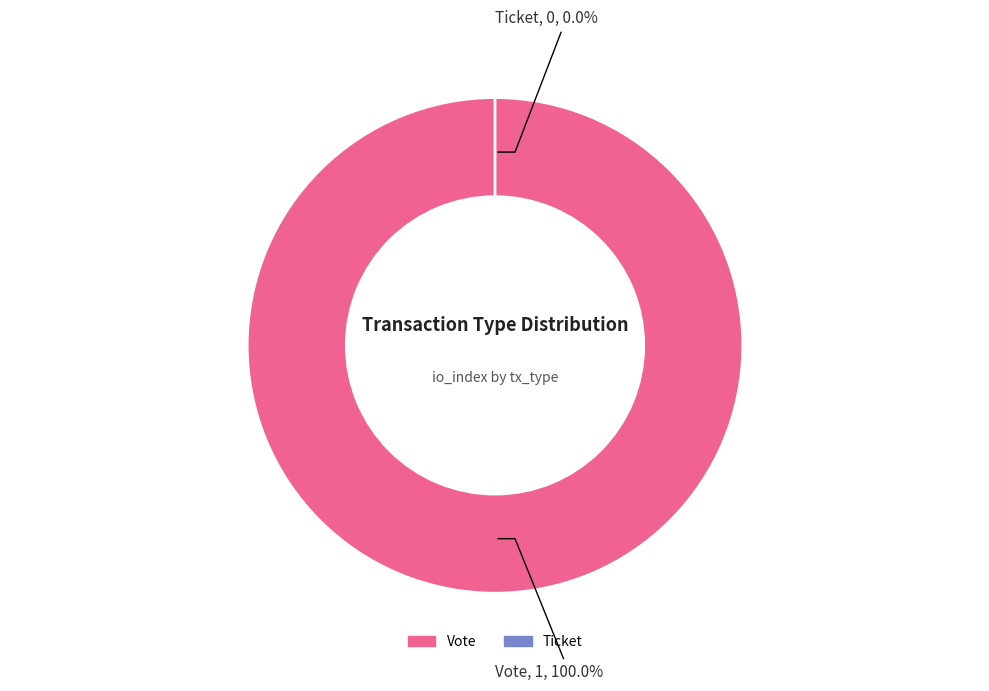

Count the number of slices in the pie.

2